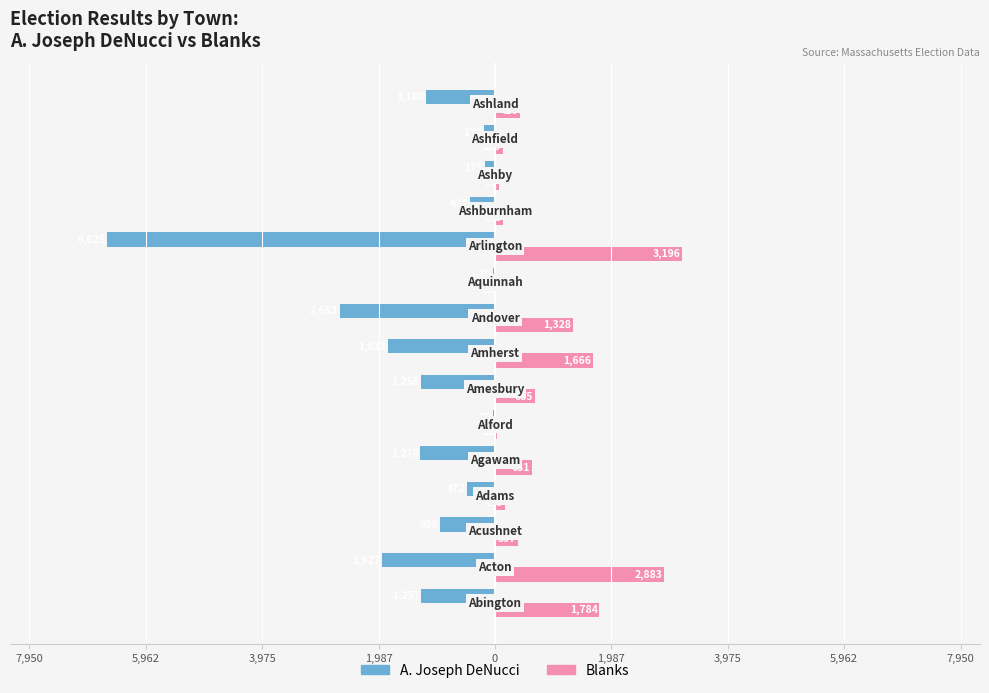

What is the average value of the Blanks series?

903